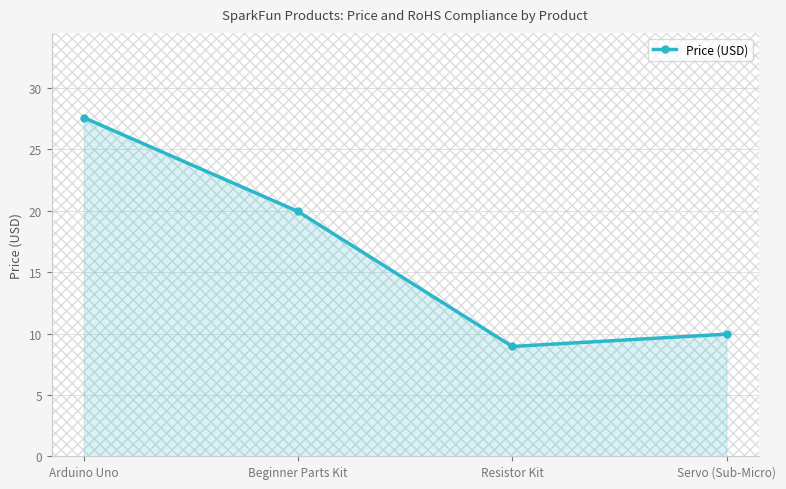

Which label corresponds to the smallest value in the chart?

Resistor Kit